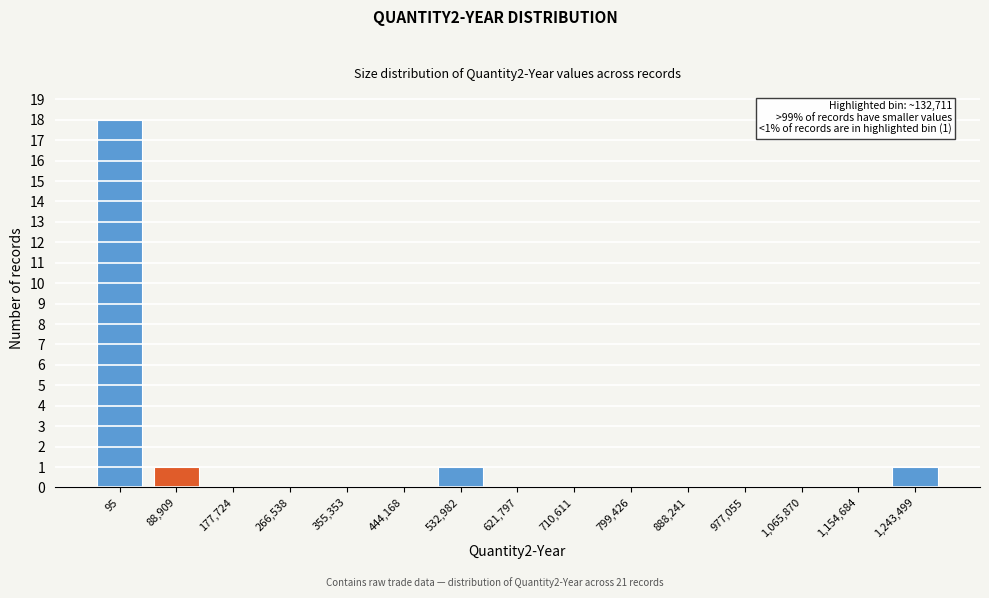

Reading left to right, transcribe all the data shown in this chart.

95=18	88,909=1	177,724=0	266,538=0	355,353=0	444,168=0	532,982=1	621,797=0	710,611=0	799,426=0	888,241=0	977,055=0	1,065,870=0	1,154,684=0	1,243,499=1